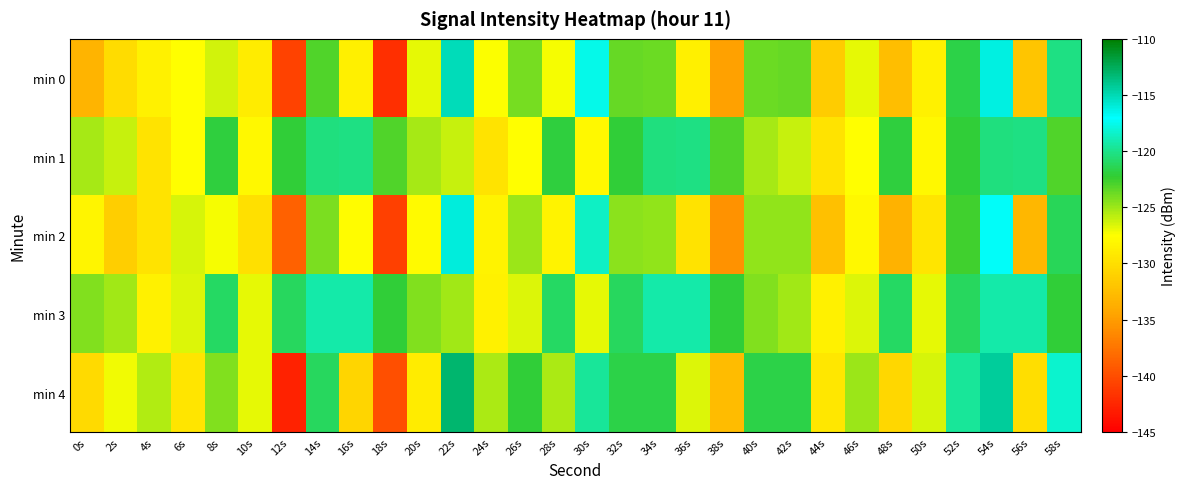

Between 2s and 8s, which is larger?

8s